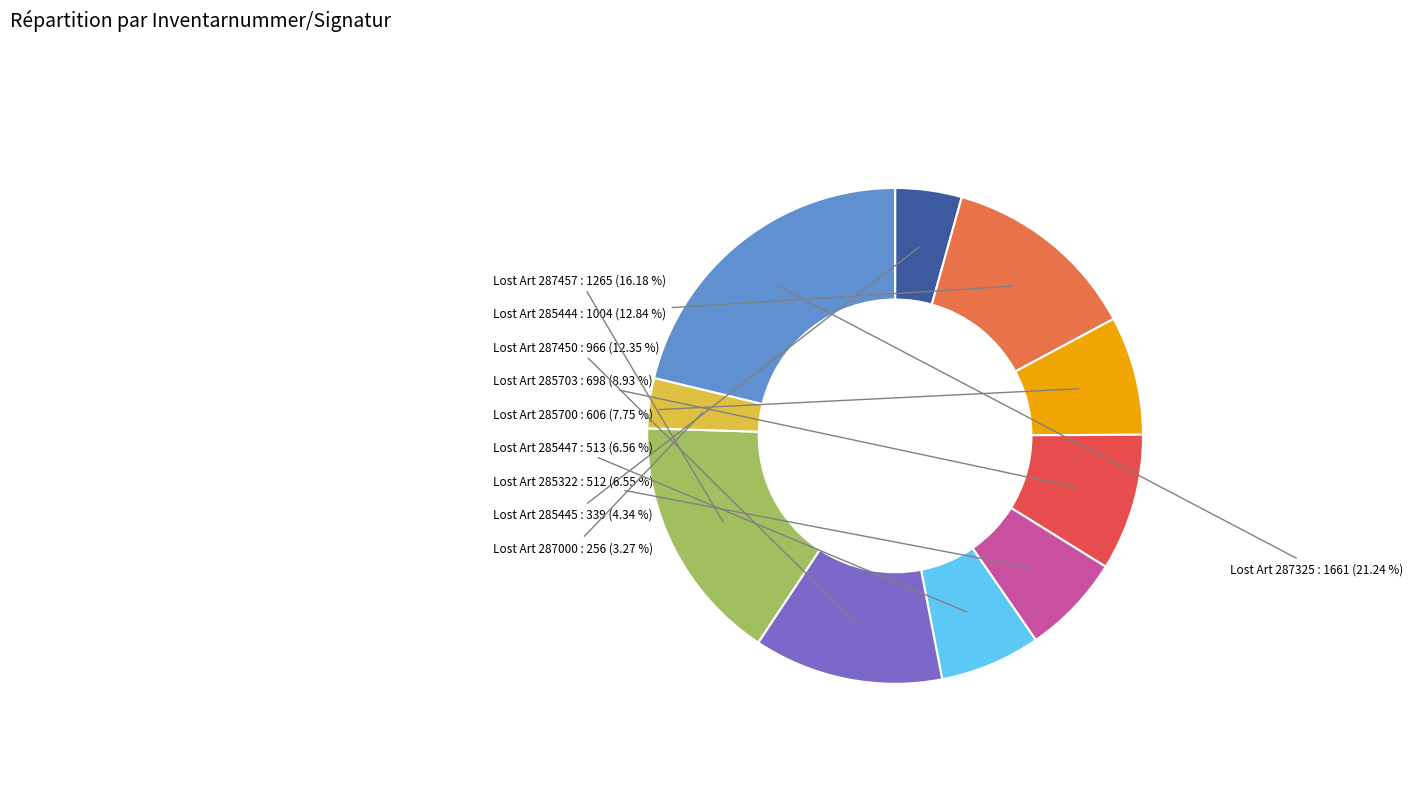

Is there a majority slice in this chart?

No